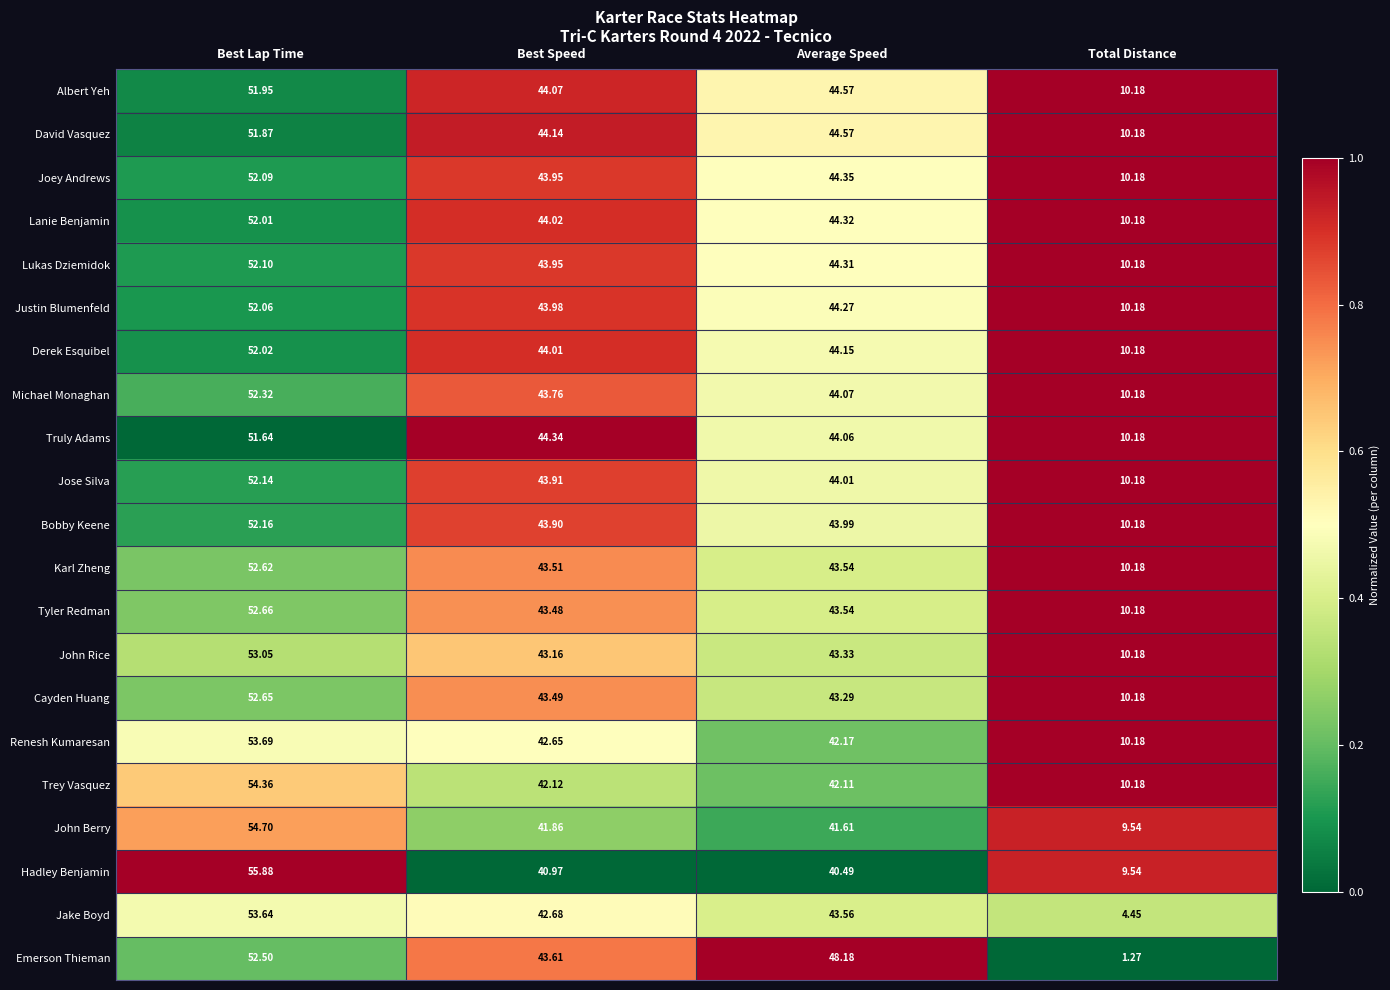

Which category has the highest value across all series?

Best Lap Time